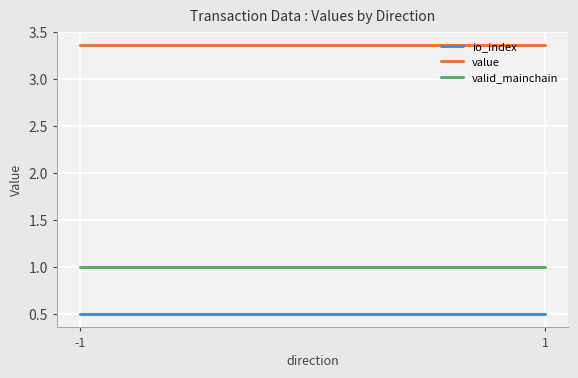

Is it true that value equals 5.9 at 1?

False